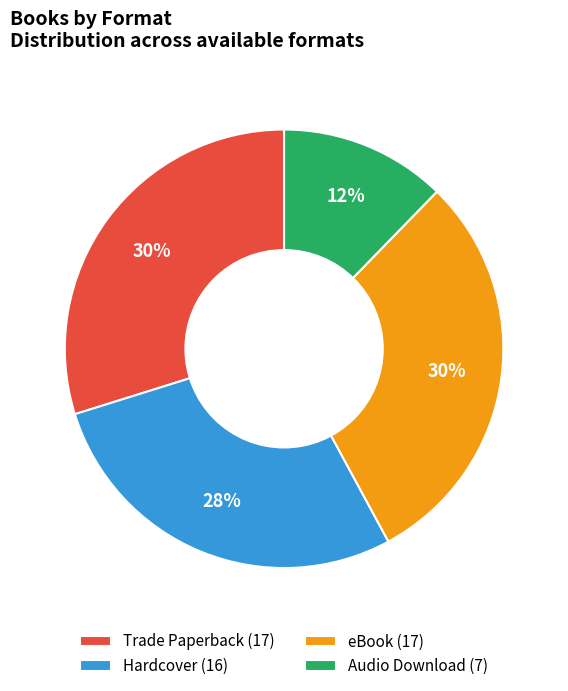

To the nearest percent, what percentage of the pie is eBook (17)?

30%